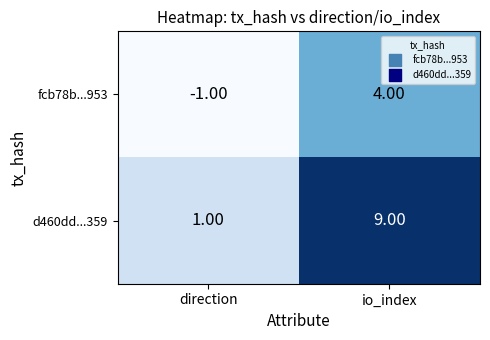

At which label does fcb78b...953 reach its minimum?

direction